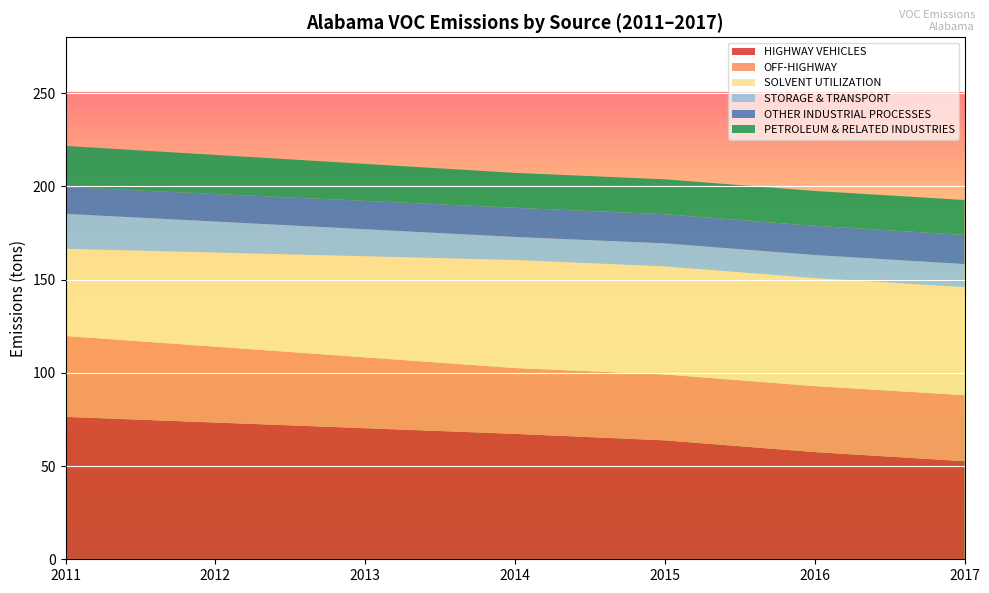

Reading left to right, list all the values displayed in this chart.

HIGHWAY VEHICLES: 76.4	73.4	70.3	67.3	63.8	57.5	52.6
OFF-HIGHWAY: 43.4	40.7	38.0	35.3	35.3	35.4	35.4
SOLVENT UTILIZATION: 46.8	50.5	54.2	58.0	58.0	58.0	58.0
STORAGE & TRANSPORT: 18.7	16.6	14.5	12.4	12.4	12.4	12.4
OTHER INDUSTRIAL PROCESSES: 14.3	14.8	15.2	15.6	15.6	15.6	15.6
PETROLEUM & RELATED INDUSTRIES: 22.1	21.0	19.9	18.7	18.7	18.7	18.7